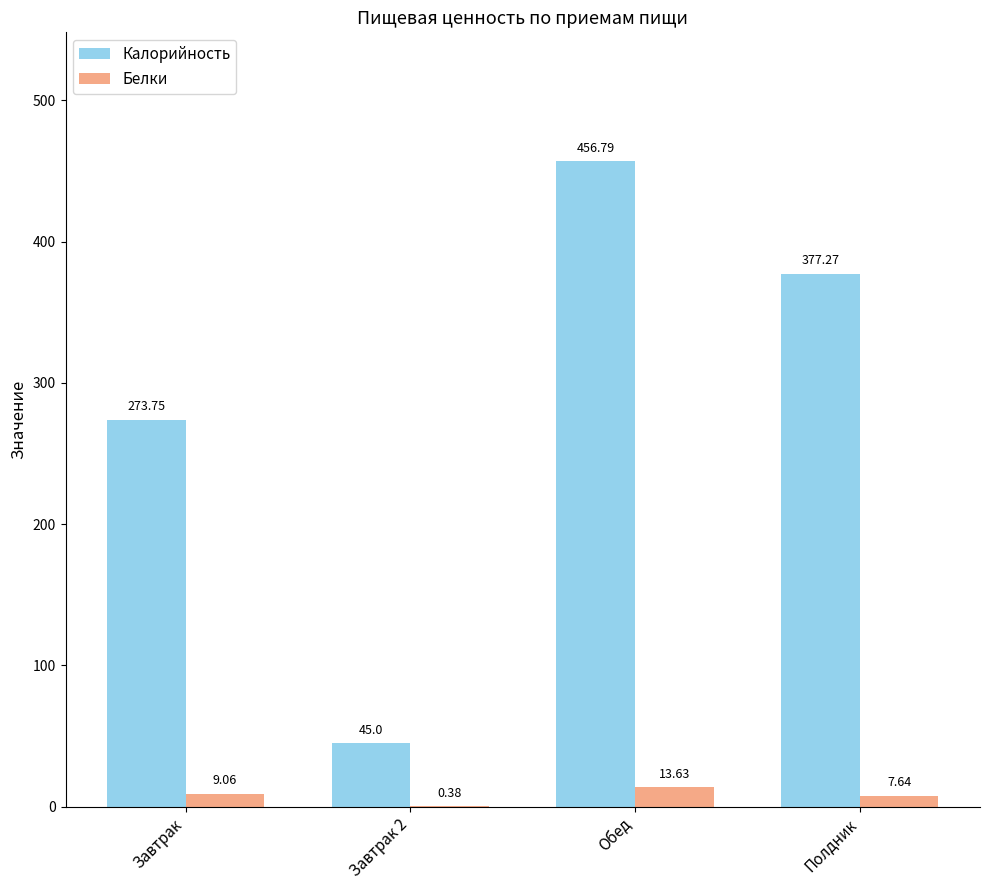

Which series has the largest range (max minus min)?

Калорийность